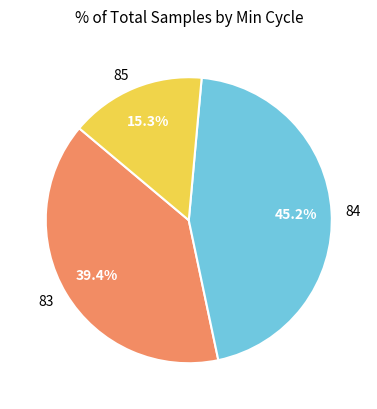

Approximately how many times larger is the value at 85 compared to 83?

0.4